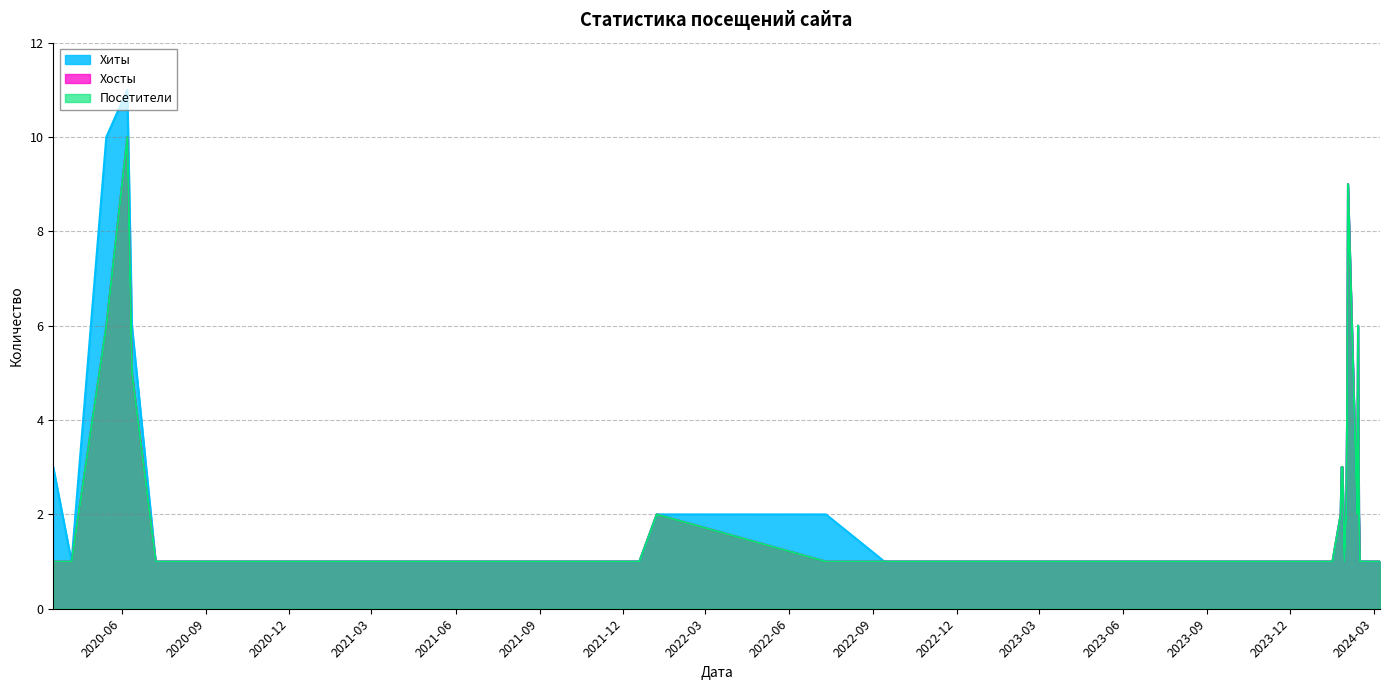

How many data points in Хиты are above 1?

15